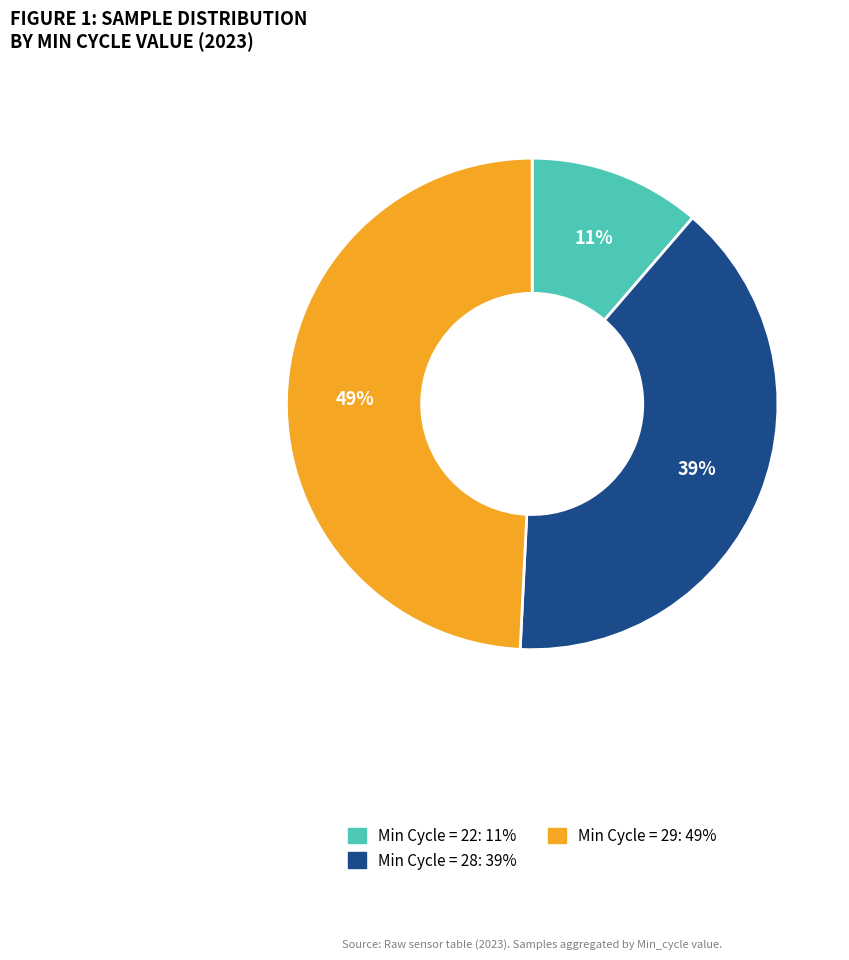

To the nearest percent, what is the difference between the largest and smallest slice percentages?

38%